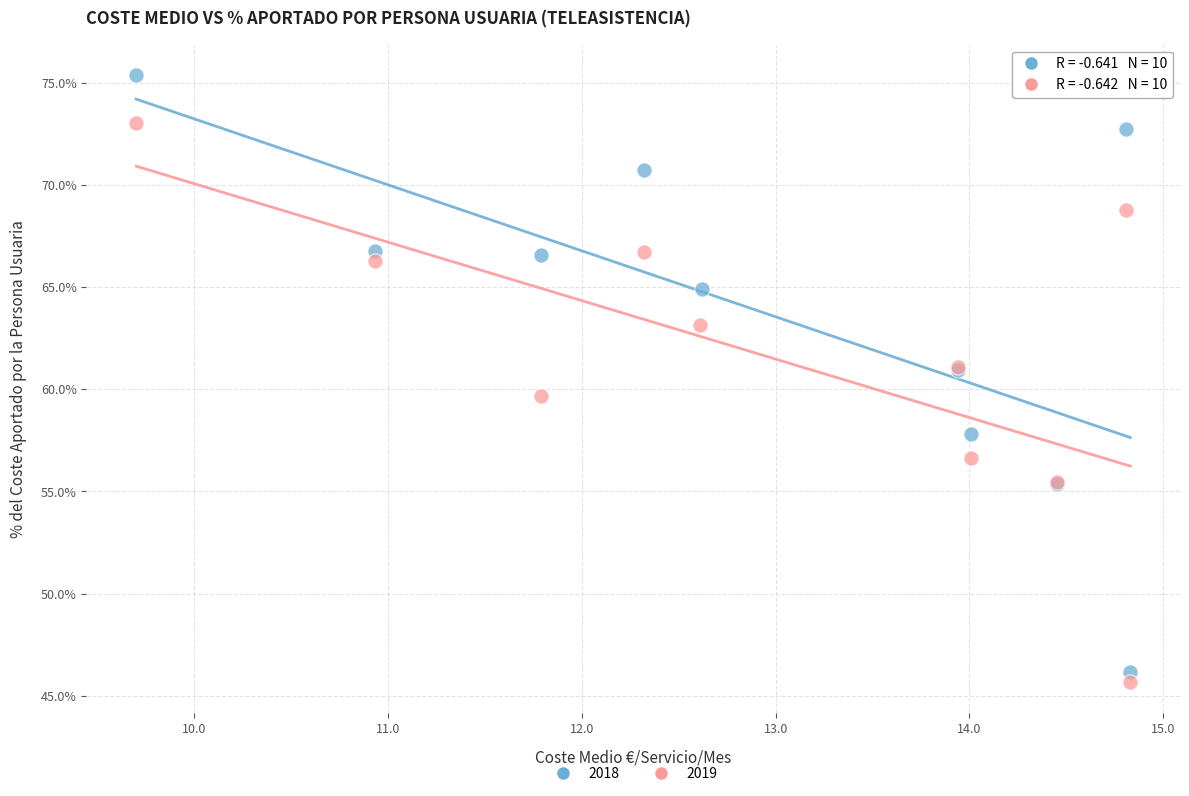

What are all the series names shown in the legend?

2018, 2019